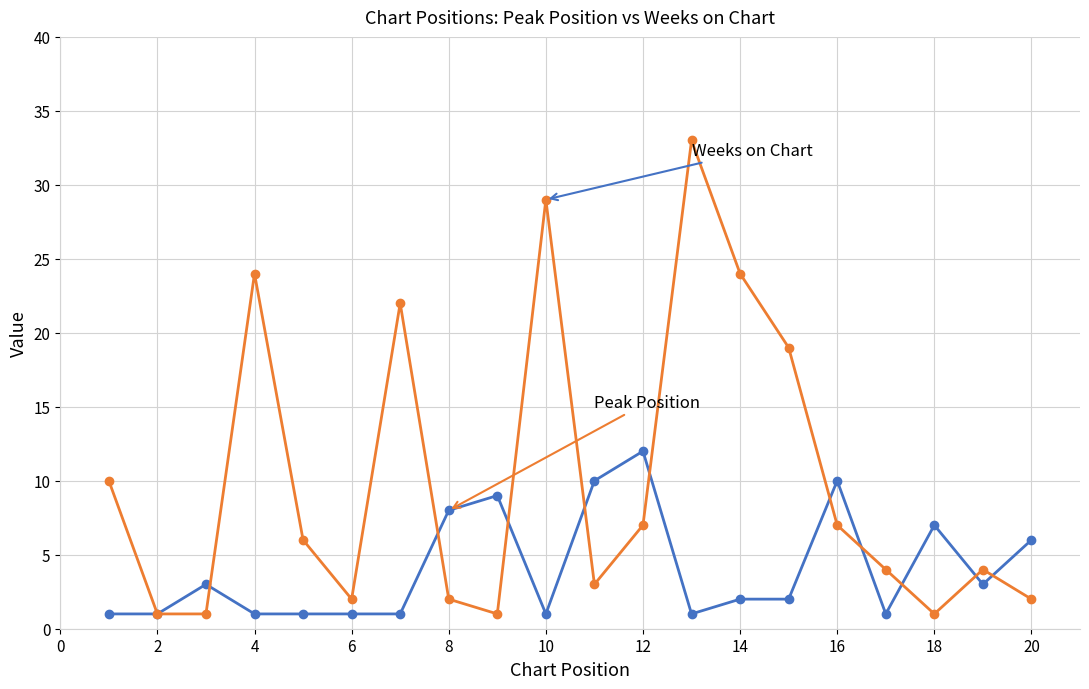

What is the greatest value displayed?

33